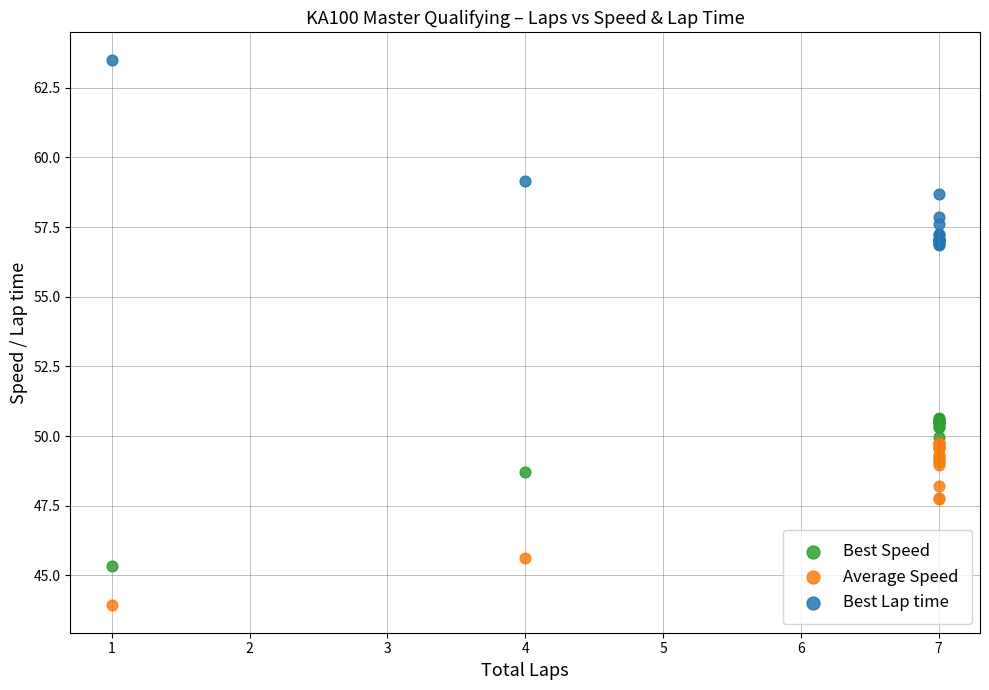

In the Best Lap time series, what Y value is closest to 60?

59.1